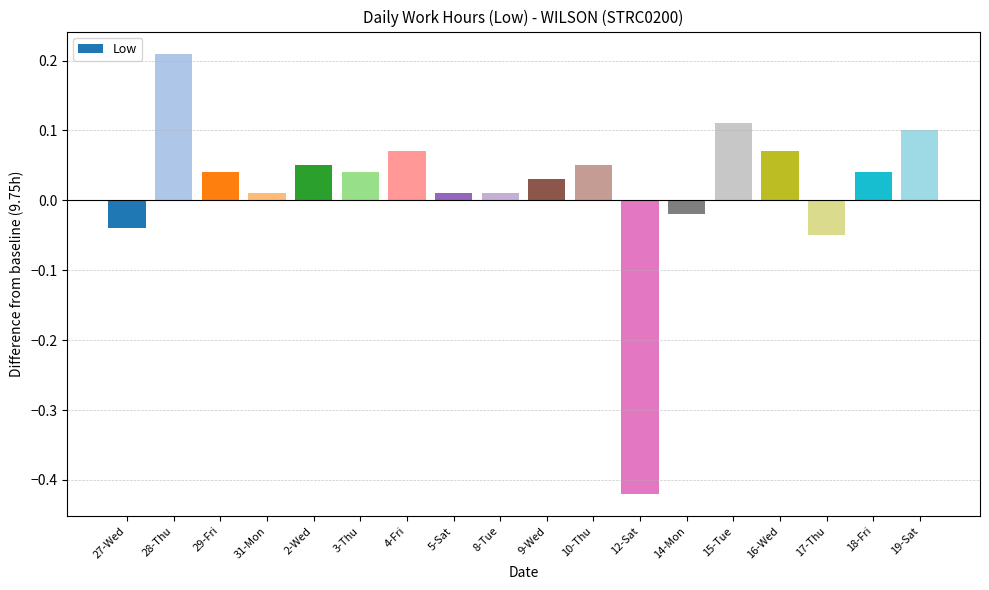

Between 28-Thu and 12-Sat, which is larger?

28-Thu